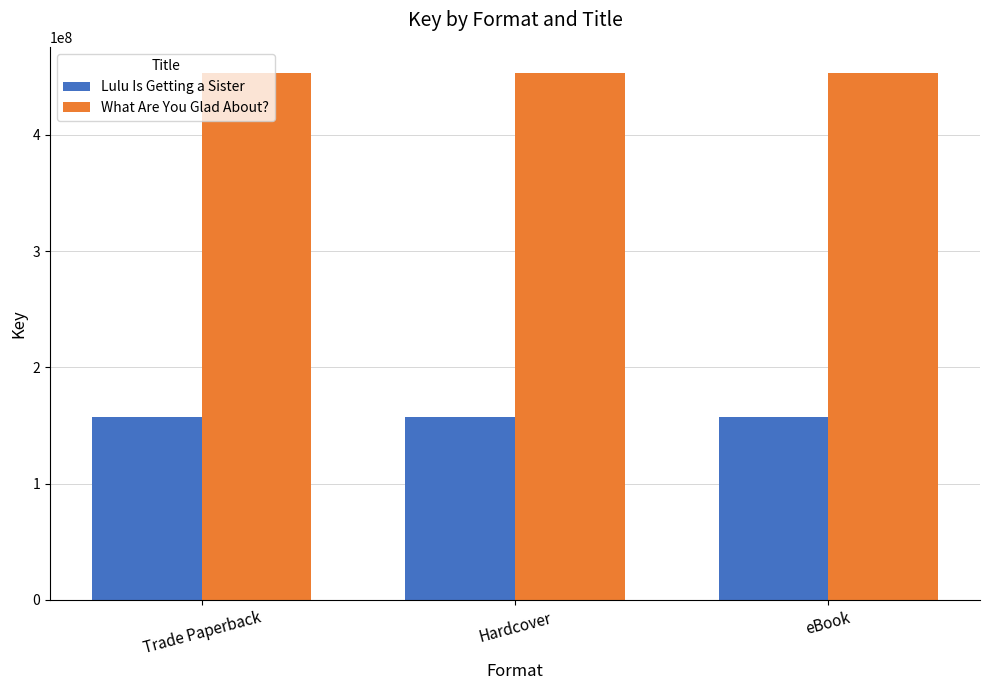

Rank the series at eBook from lowest to highest value.

Lulu Is Getting a Sister, What Are You Glad About?